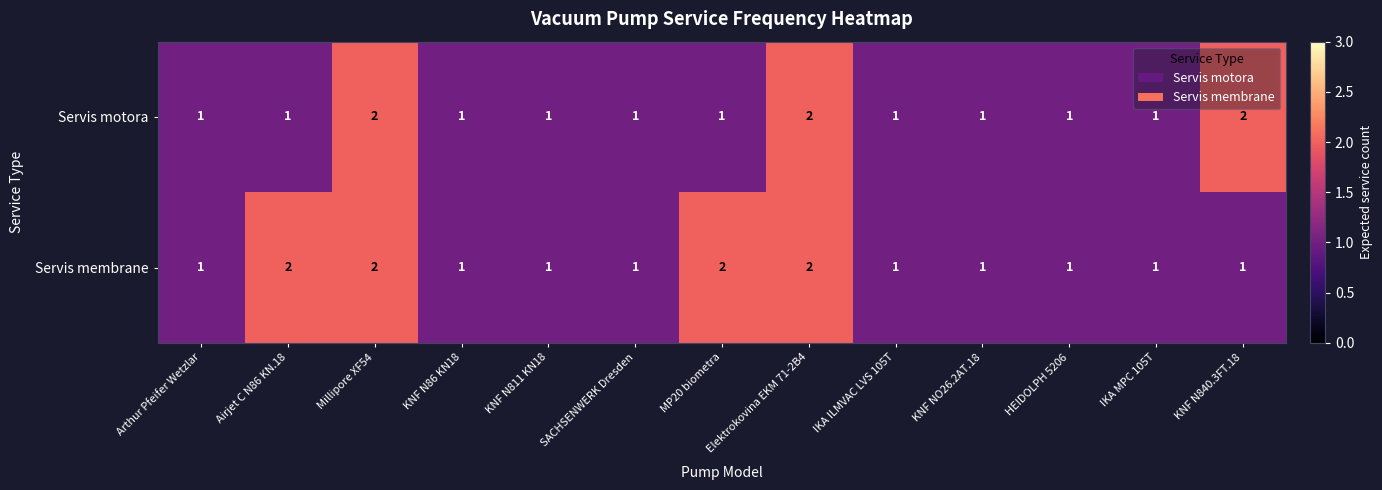

Which series has the largest total across all categories?

Servis membrane